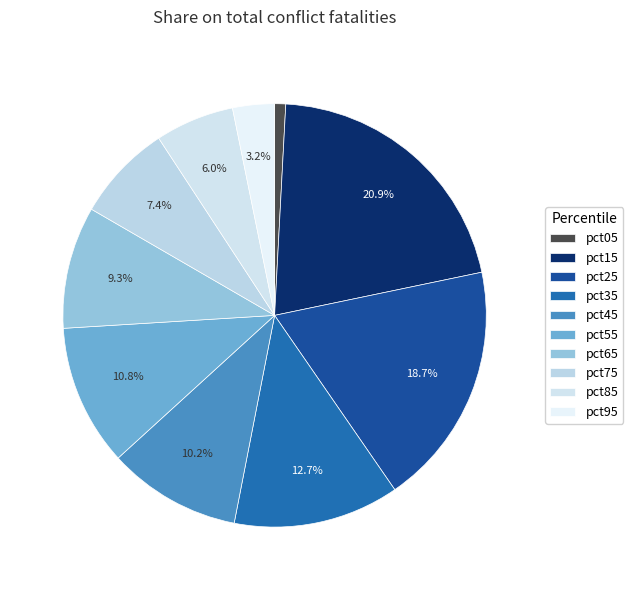

To the nearest percent, what portion does pct95 represent?

3%